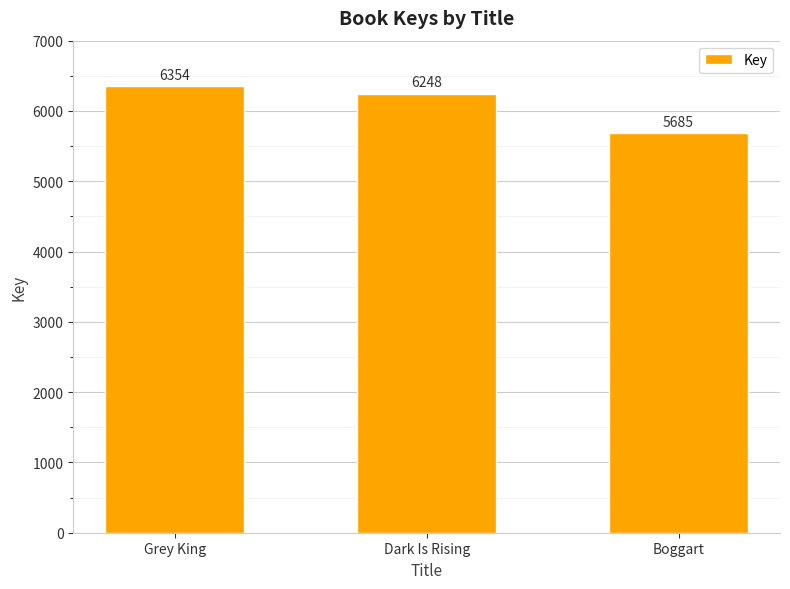

What is the label of the 3rd bar from the left?

Boggart